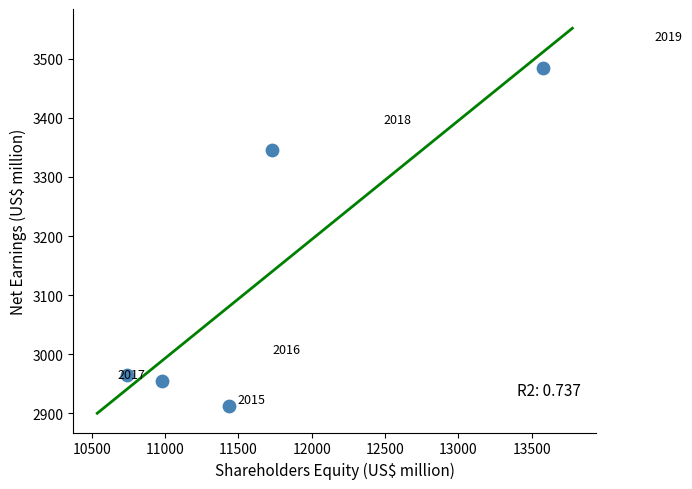

What Y value in the scatter plot is closest to 3198?

3345